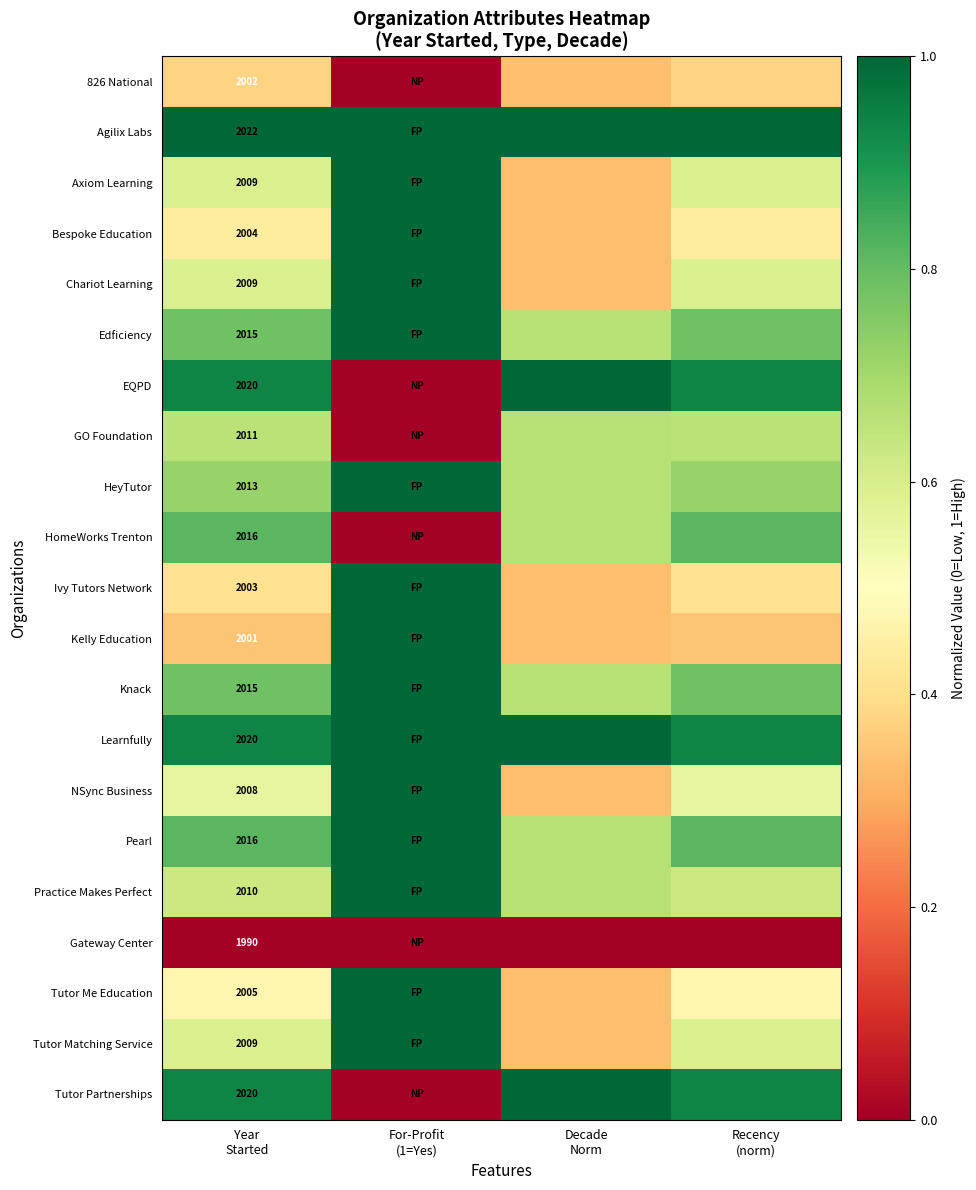

The EQPD series shows 0.4 at Recency (norm). True or false?

False